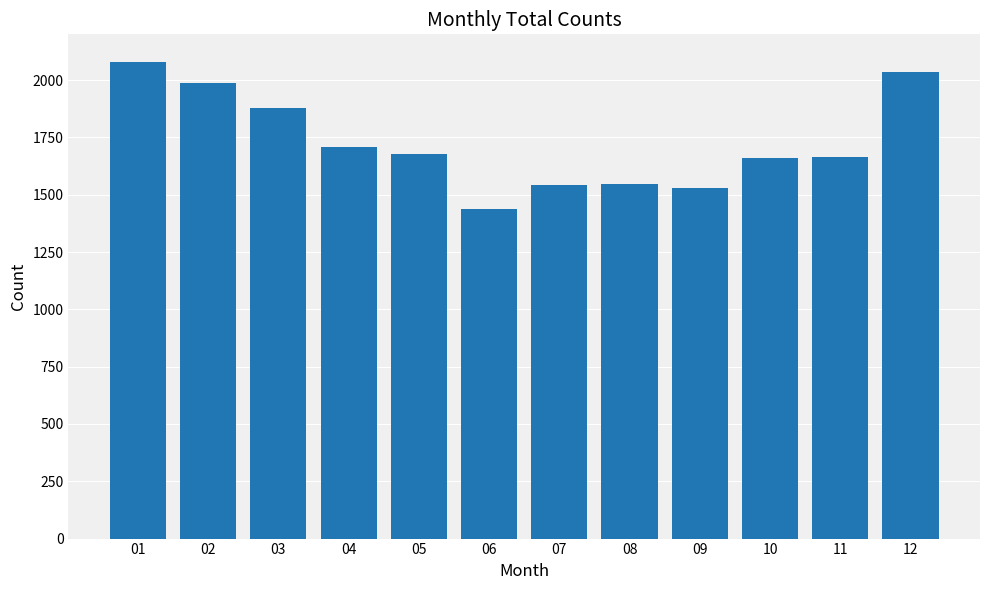

Read the value at 01.

2080